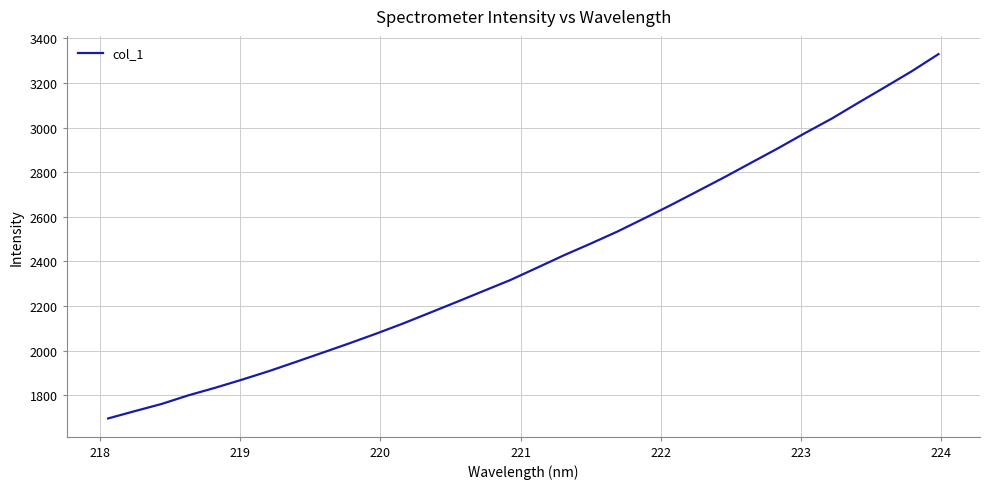

What is the difference between the maximum and minimum values?

1632.3